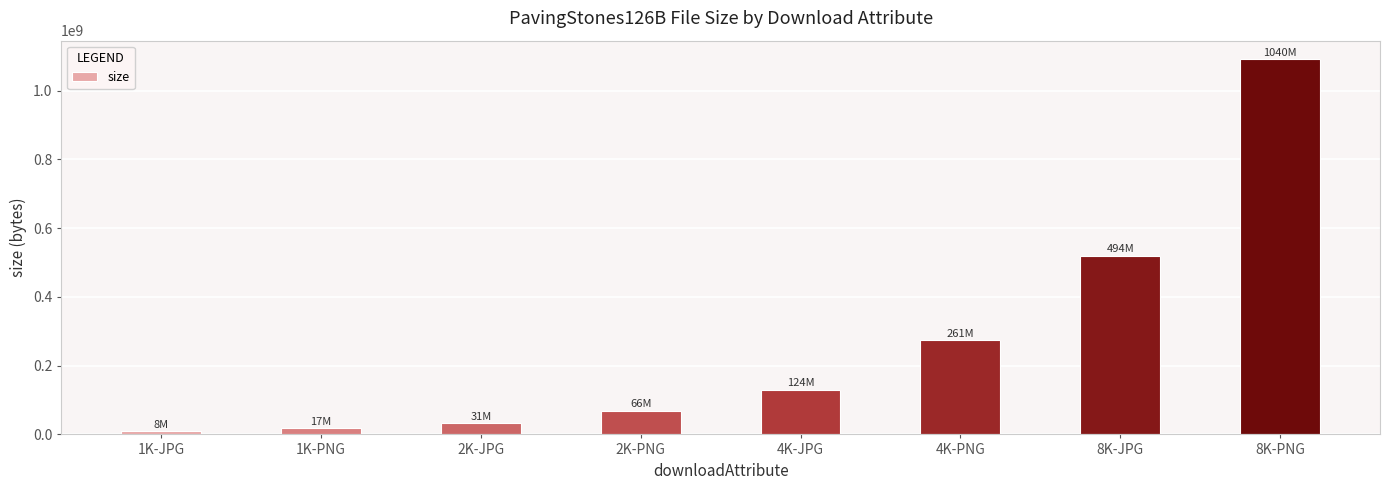

Count the number of categories in the chart.

8